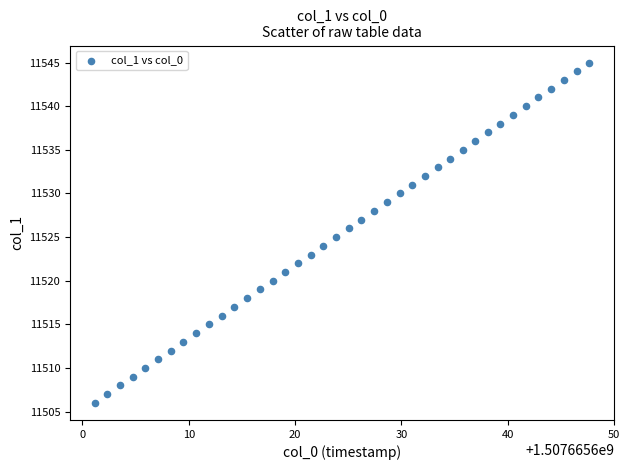

What is the range of Y values (max minus min)?

39